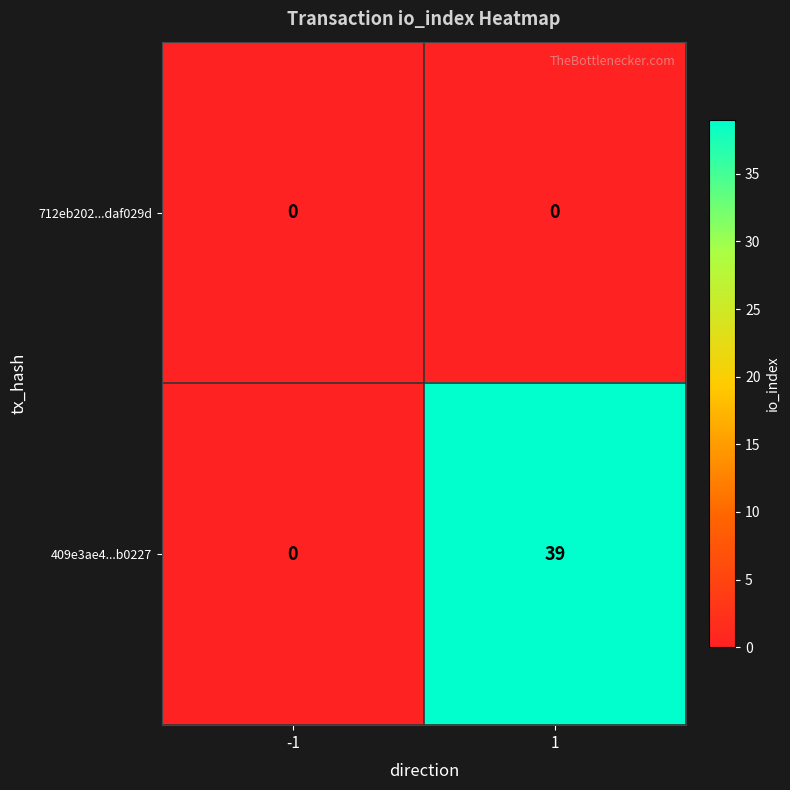

What is the total value across all series at 1?

39